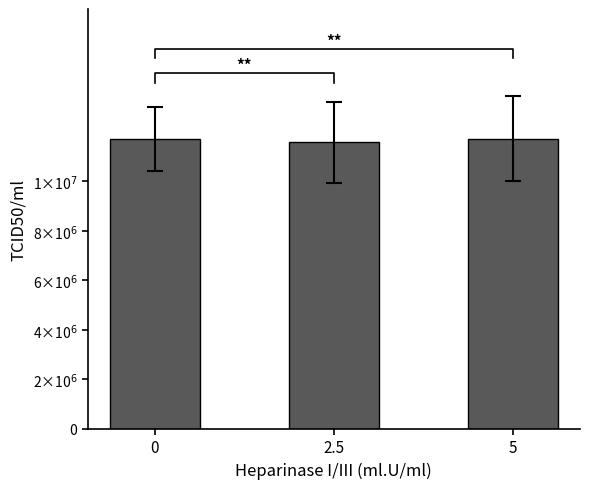

What is the change in value from 0 to 5?

+29047.6